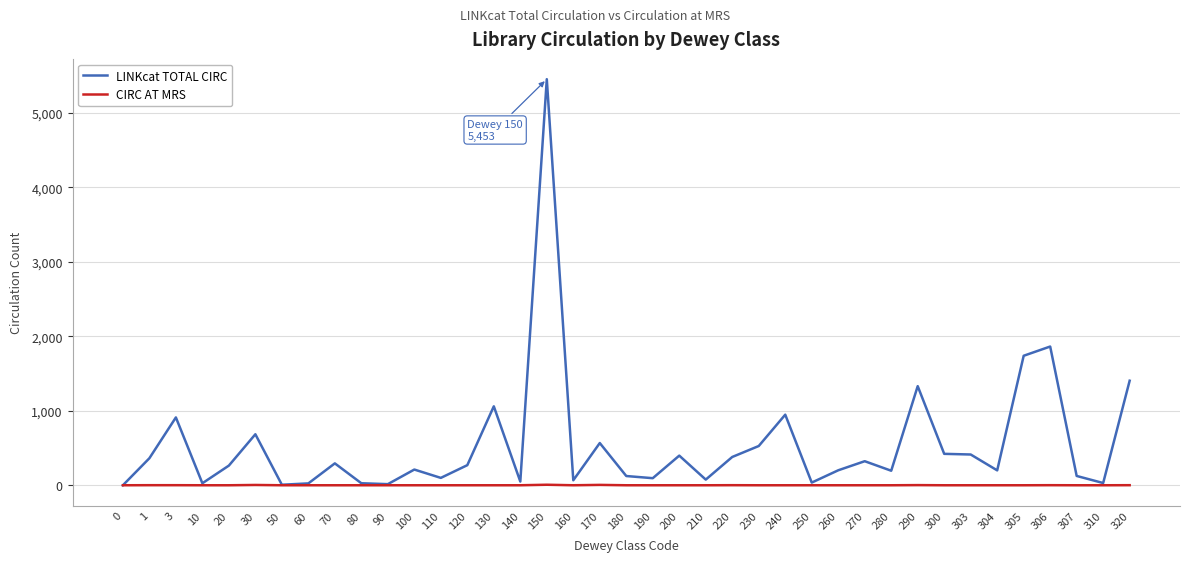

True or false: CIRC AT MRS has a value of 0 at 180.

True